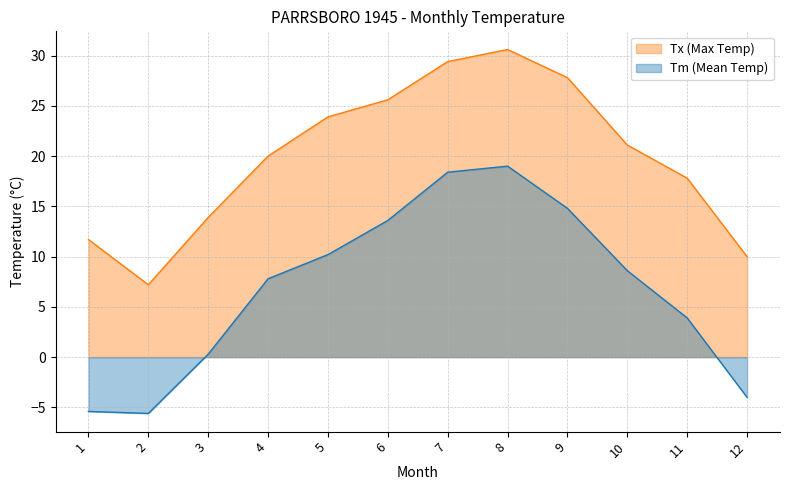

Reading right to left, what are all the values shown in this chart?

Tx (Max Temp): 12=10.0	11=17.8	10=21.1	9=27.8	8=30.6	7=29.4	6=25.6	5=23.9	4=20.0	3=13.9	2=7.2	1=11.7
Tm (Mean Temp): 12=-4.0	11=3.9	10=8.6	9=14.8	8=19.0	7=18.4	6=13.6	5=10.2	4=7.8	3=0.3	2=-5.6	1=-5.4